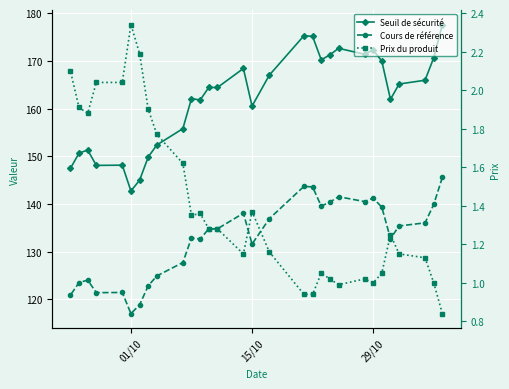

How many interior local valleys does the Prix du produit series have?

5